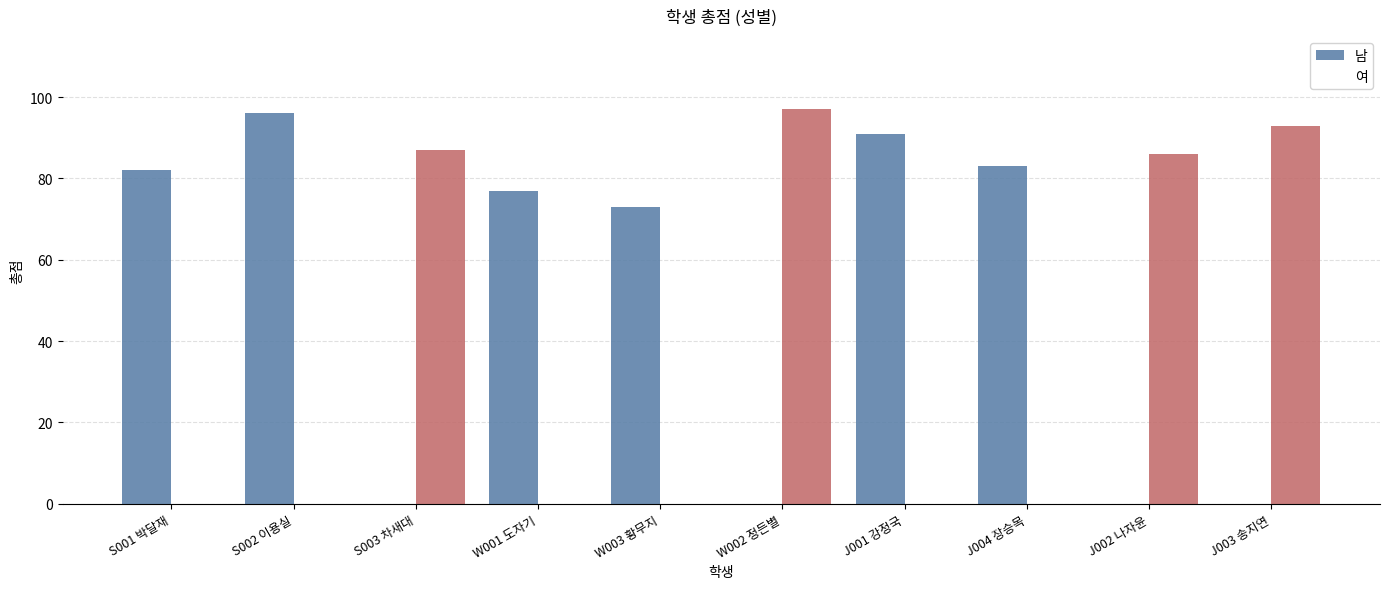

How many values in 여 are above zero?

4